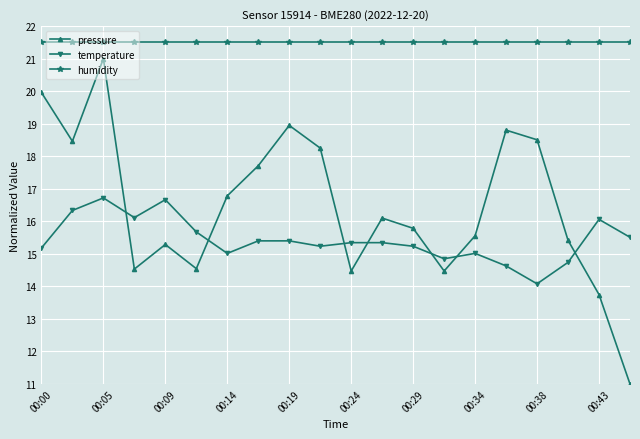

What is the maximum value for temperature?

16.7